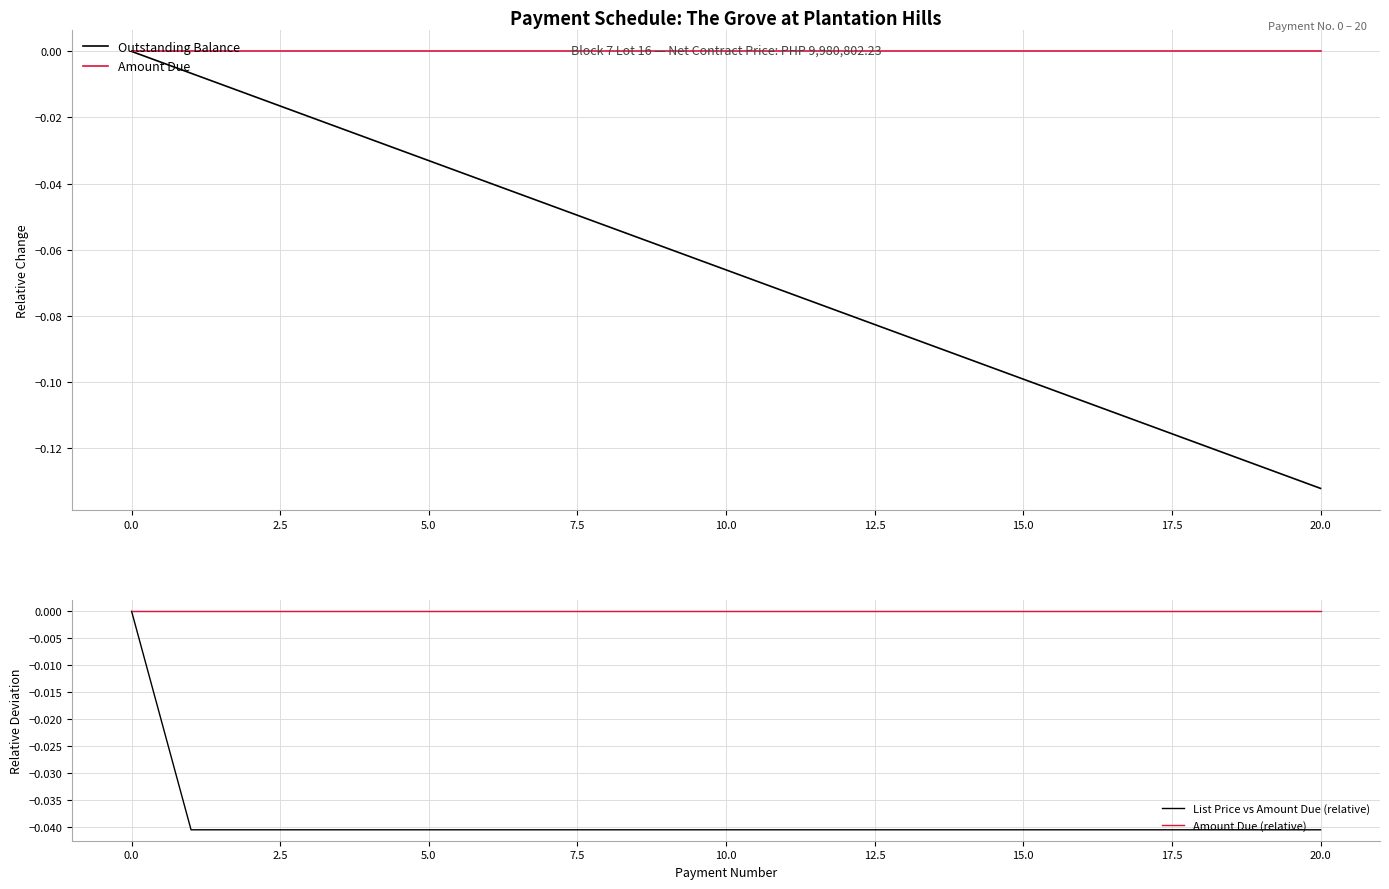

The List Price vs Amount Due (relative) series shows -0.0 at 5.0. True or false?

True